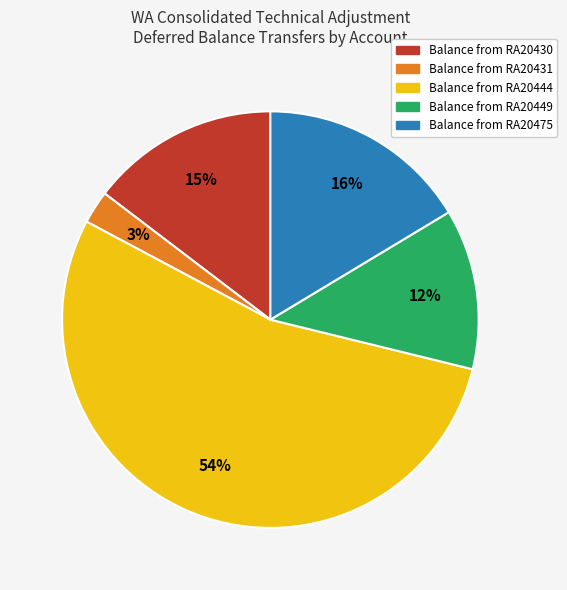

Is Balance from RA20431 the majority of the pie?

No